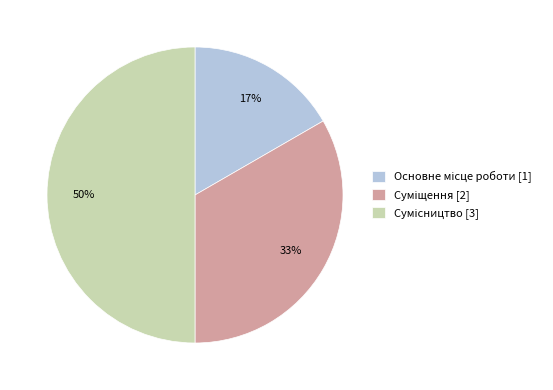

To the nearest percent, what is the average slice percentage?

33%